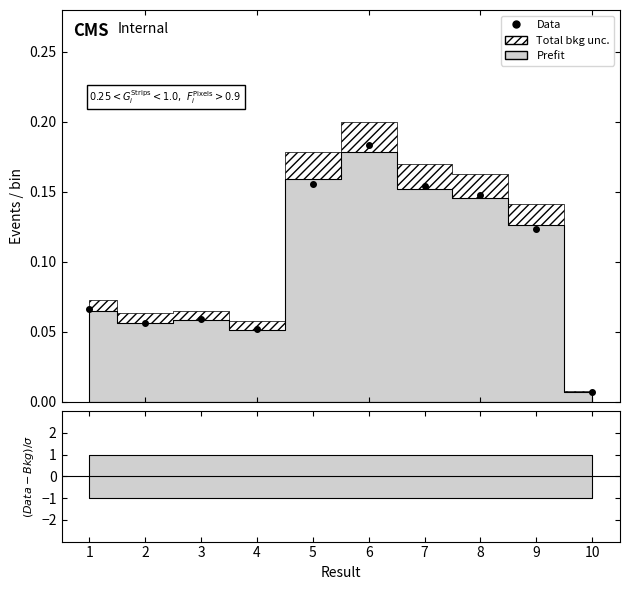

List the labels in order of value, smallest first.

10, 4, 2, 3, 1, 9, 8, 7, 5, 6